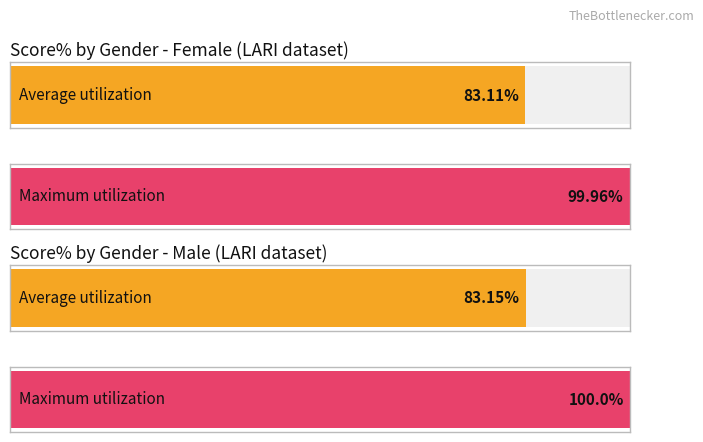

Which series has the largest total across all categories?

Maximum utilization